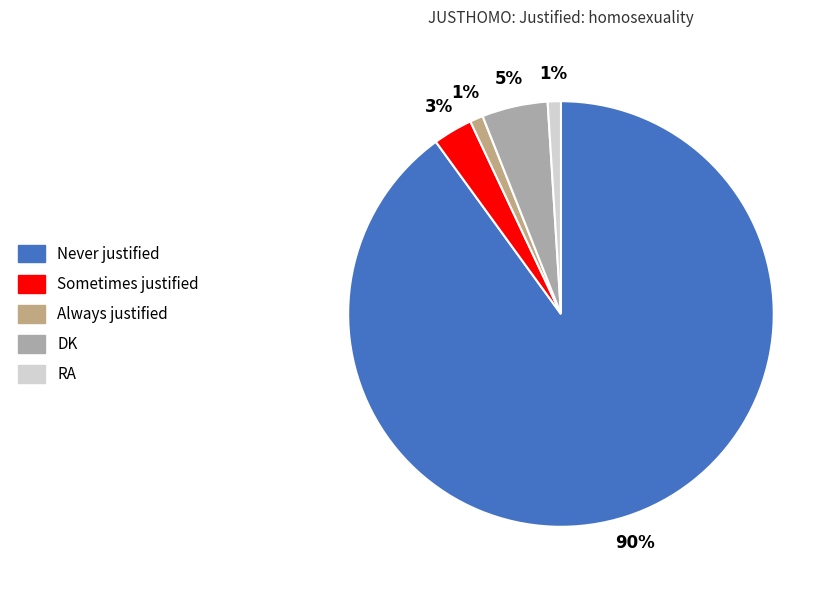

To the nearest percent, what portion does DK represent?

5%